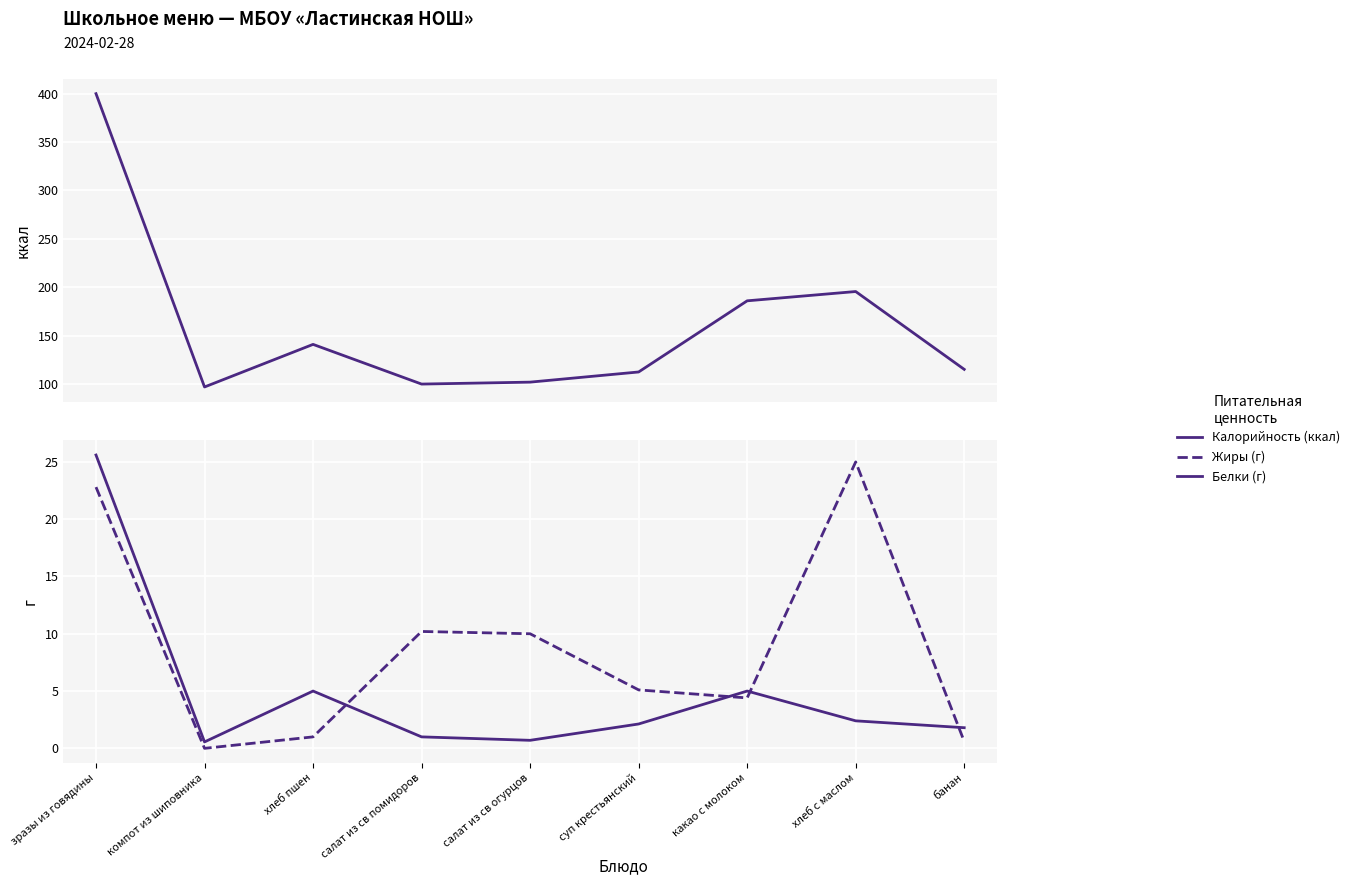

What is the value of the Жиры point at the 7th from the left?

4.4